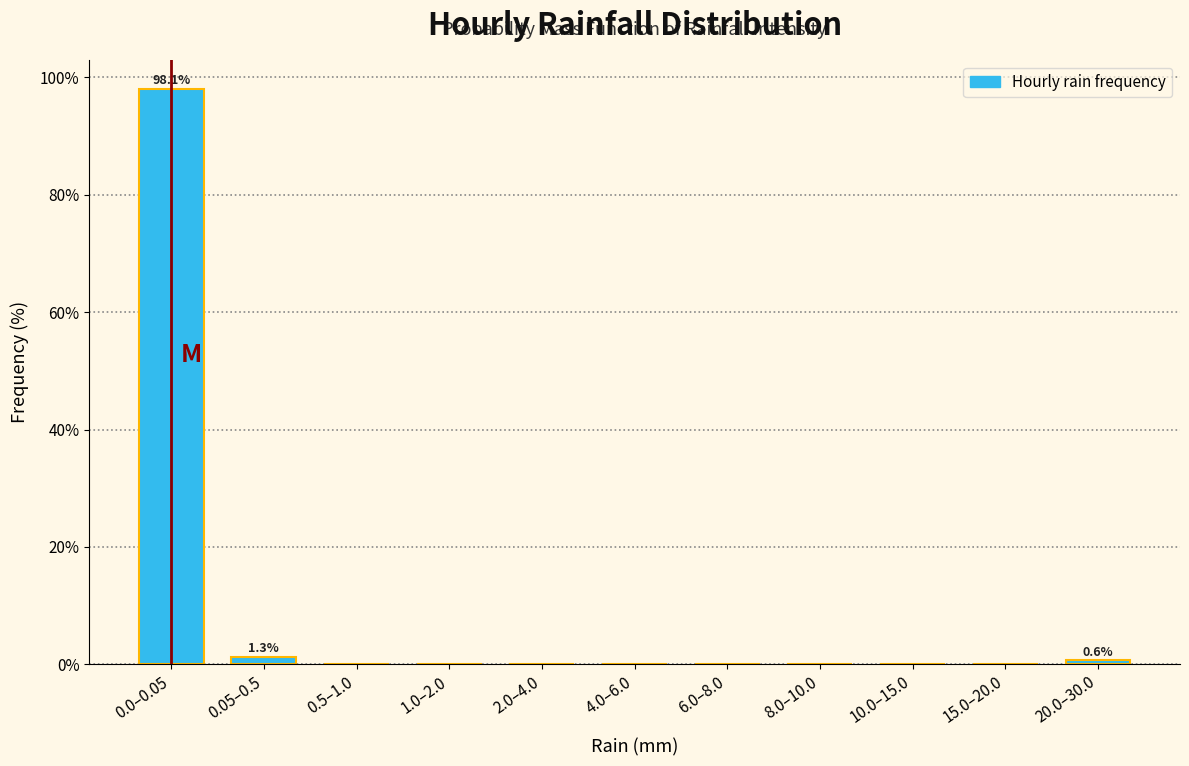

Reading right to left, what are all the values shown in this chart?

20.0–30.0=0.6	15.0–20.0=0.0	10.0–15.0=0.0	8.0–10.0=0.0	6.0–8.0=0.0	4.0–6.0=0.0	2.0–4.0=0.0	1.0–2.0=0.0	0.5–1.0=0.0	0.05–0.5=1.3	0.0–0.05=98.1